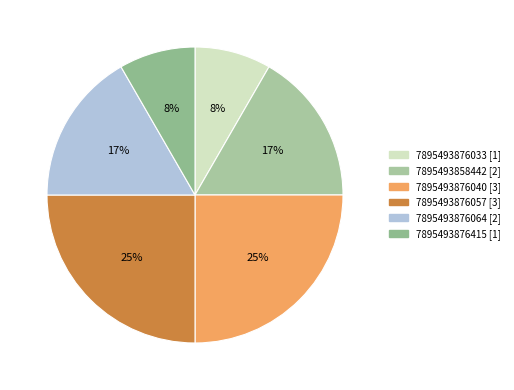

Rank the categories by value from lowest to highest.

7895493876033, 7895493876415, 7895493858442, 7895493876064, 7895493876040, 7895493876057